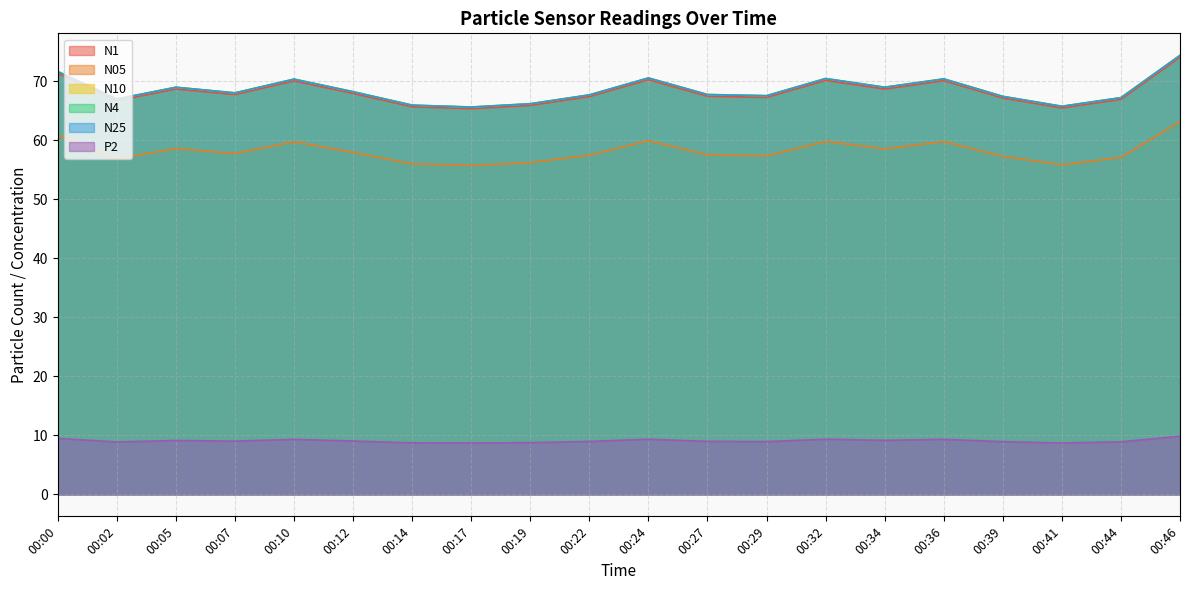

True or false: N4 has more than 1 interior local peaks.

True